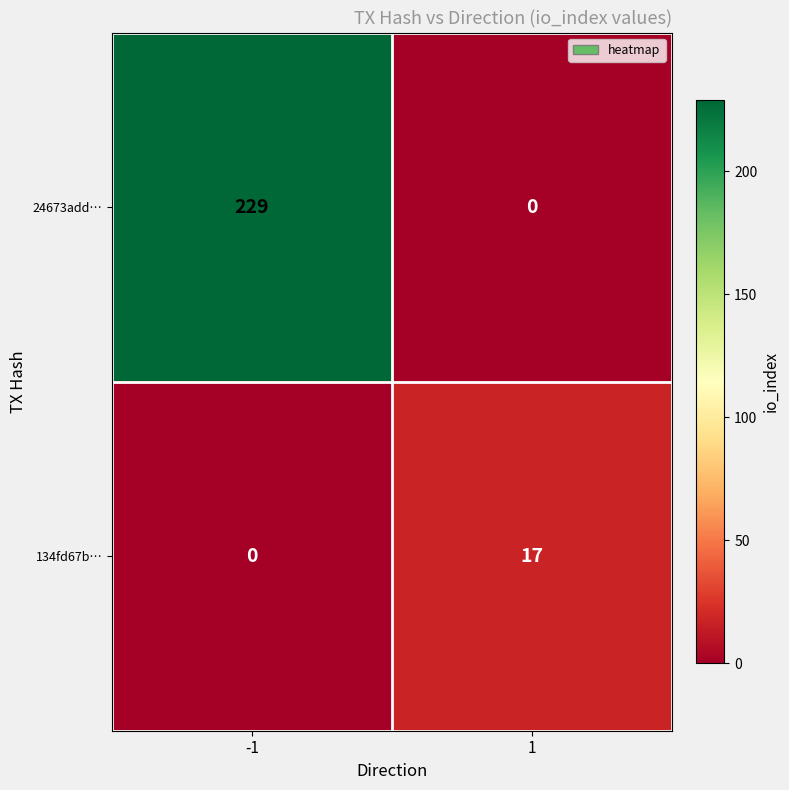

Rank the series at -1 from highest to lowest value.

24673add…, 134fd67b…